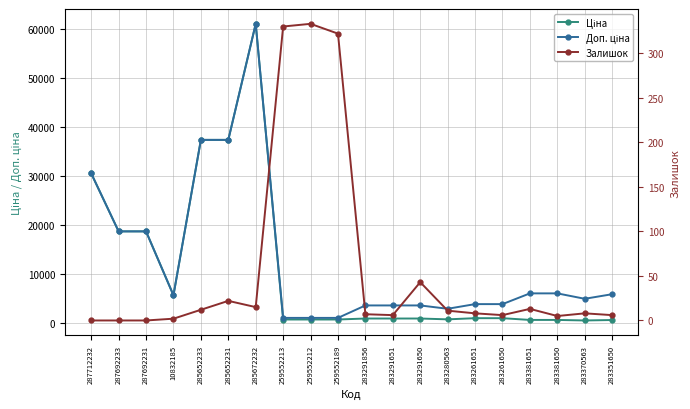

At which category is the sum across all series the highest?

285672232